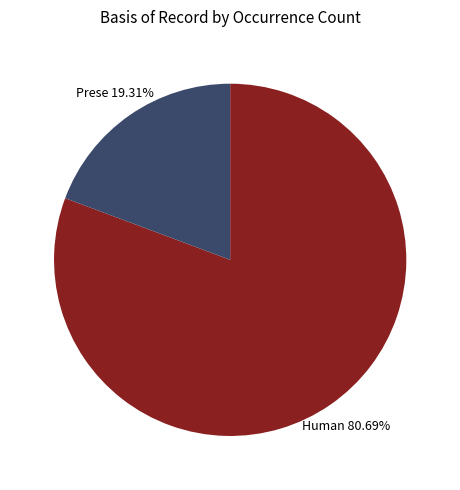

Is there a majority slice in this chart?

Yes